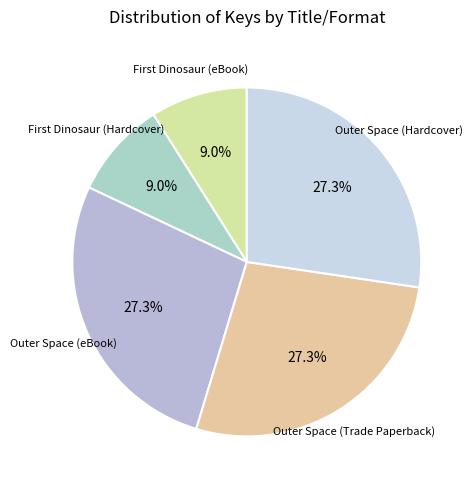

To the nearest percent, what is the difference between the largest and smallest slice percentages?

18%